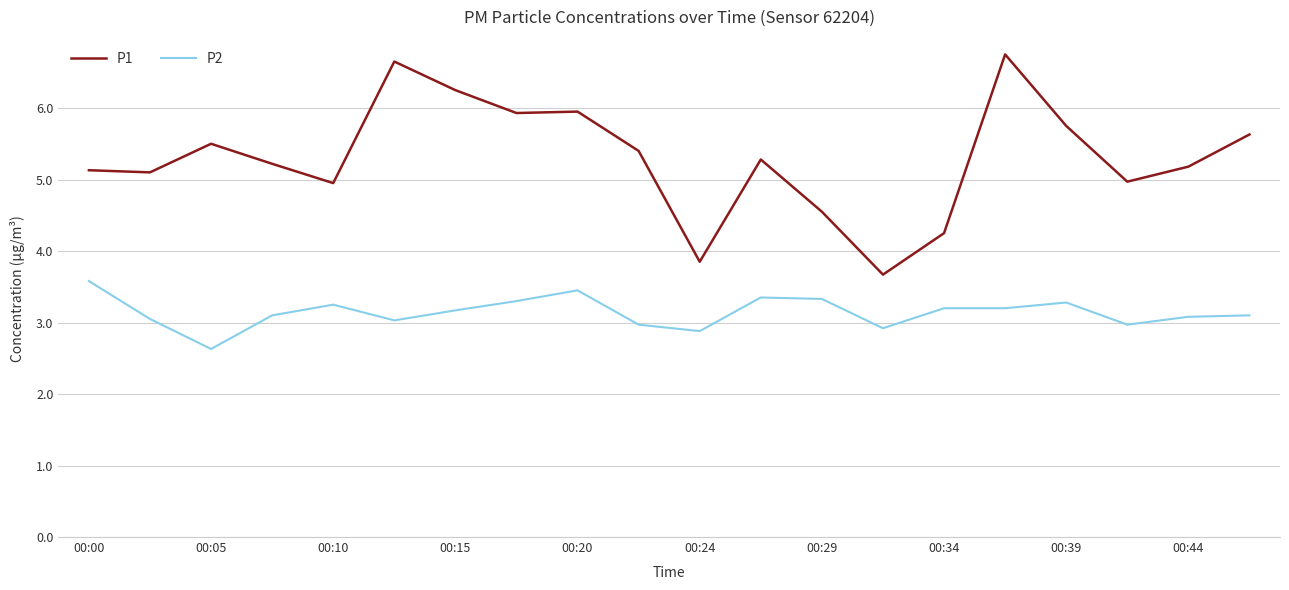

What is the maximum value for P2?

3.6